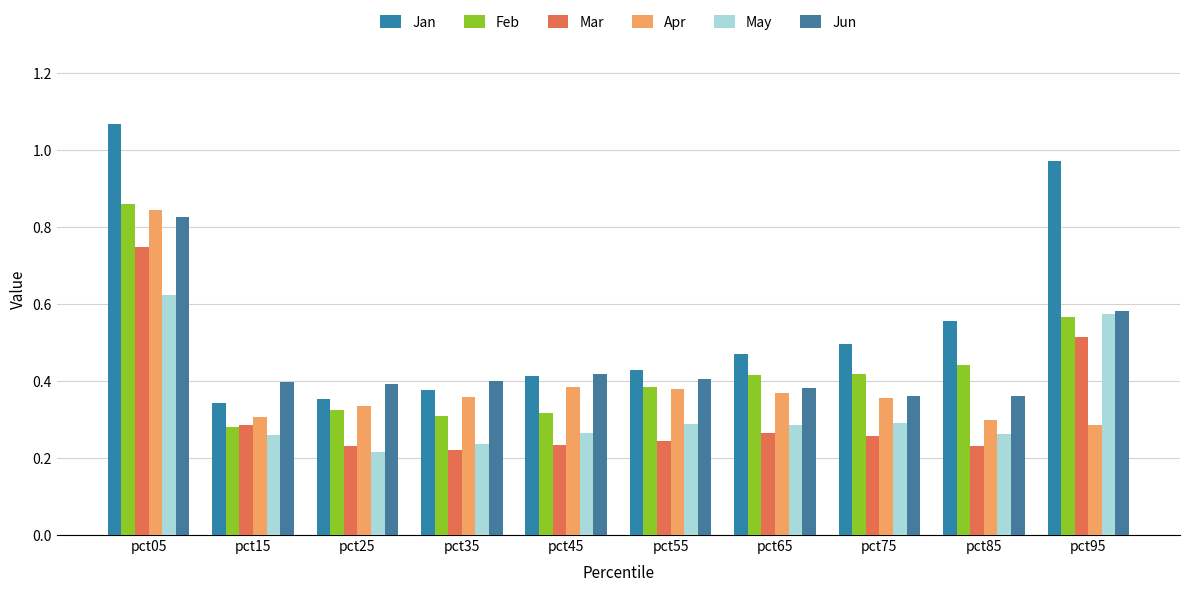

Which series changed the most between pct55 and pct95?

Jan